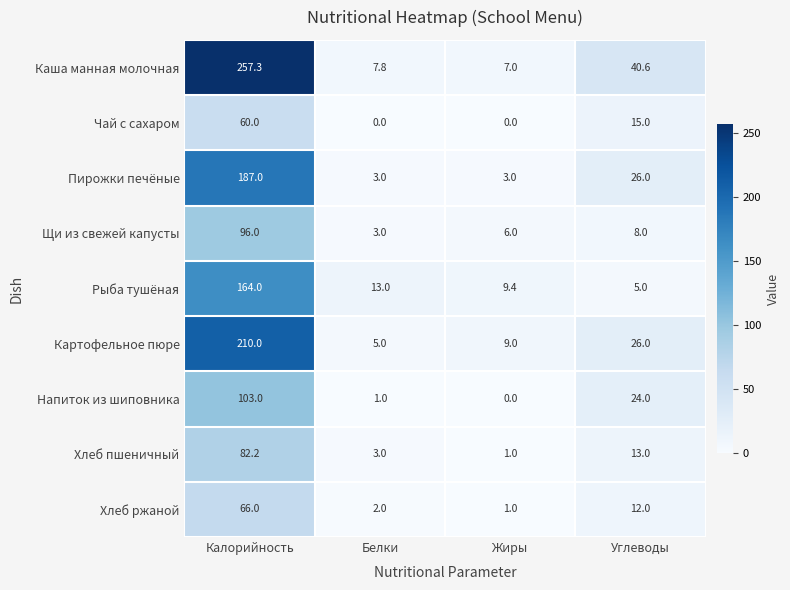

At which label does Картофельное пюре first exceed 26?

Калорийность